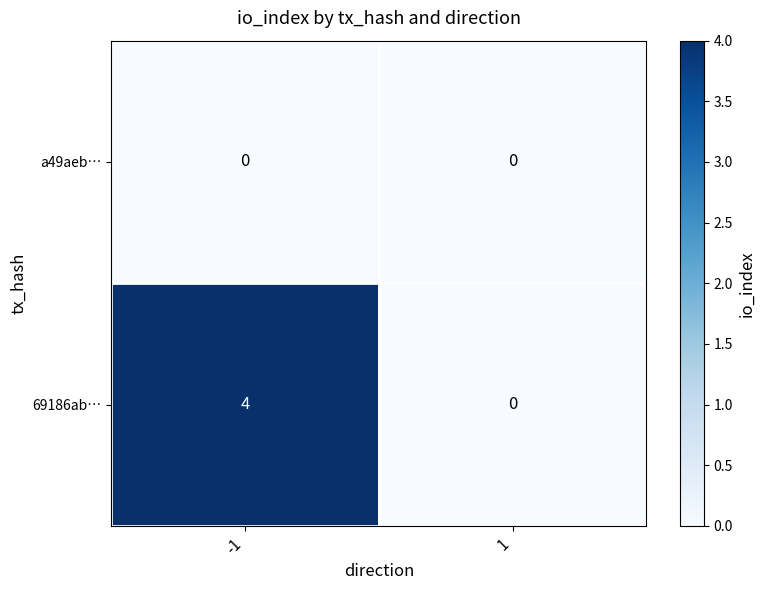

Reading left to right, transcribe all the data shown in this chart.

a49aeb…: 0	0
69186ab…: 4	0